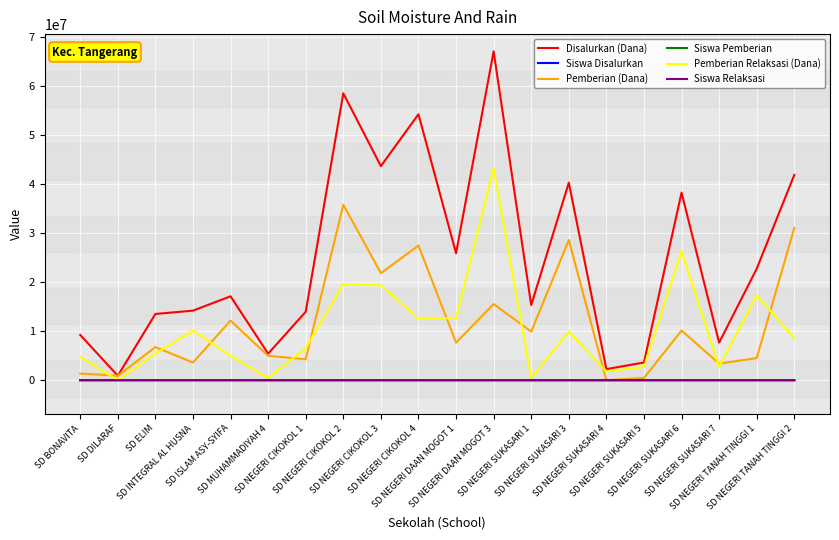

What is the highest value of the Disalurkan (Dana) series?

67050000